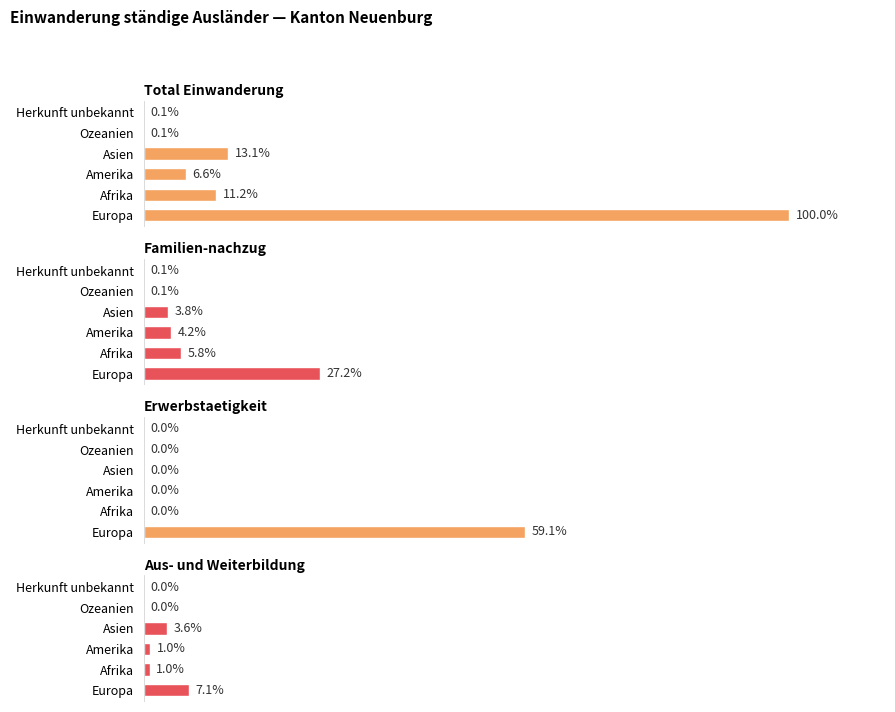

Which has a higher value, Asien or Ozeanien?

Asien